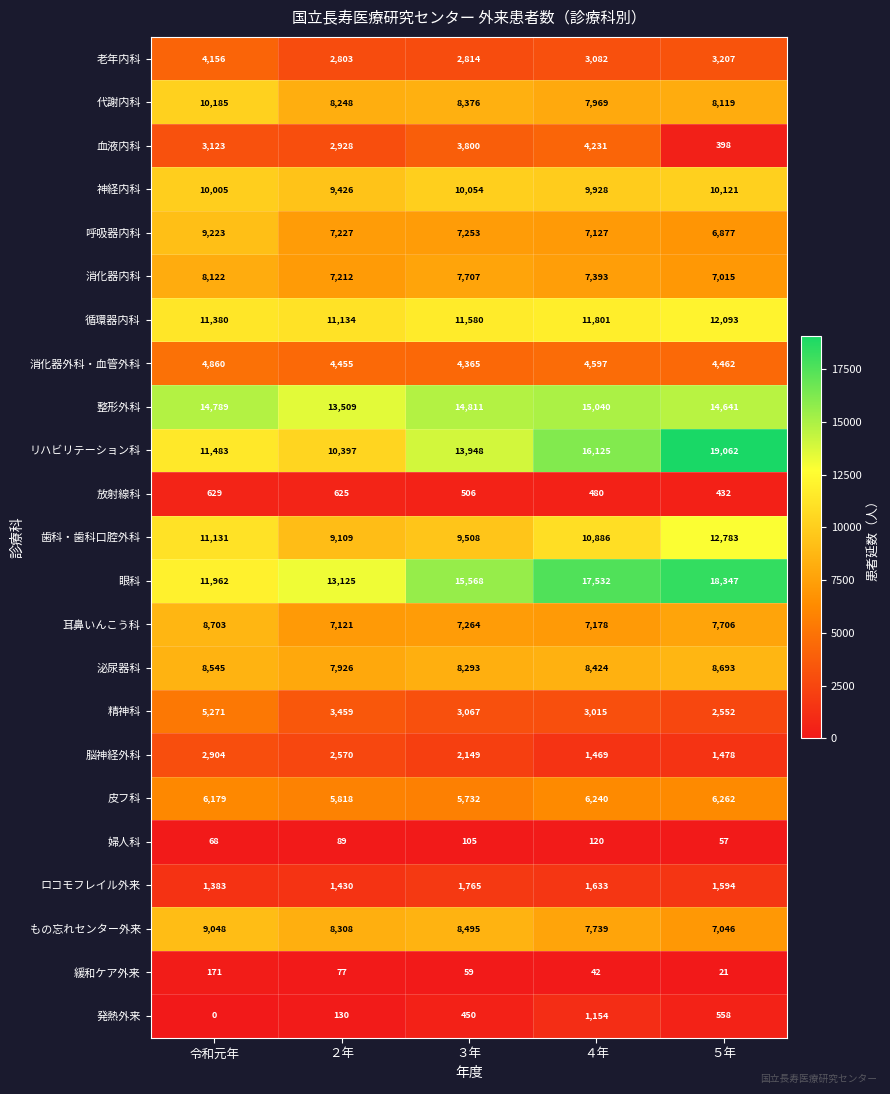

True or false: 消化器内科 has a value of 11994 at ５年.

False